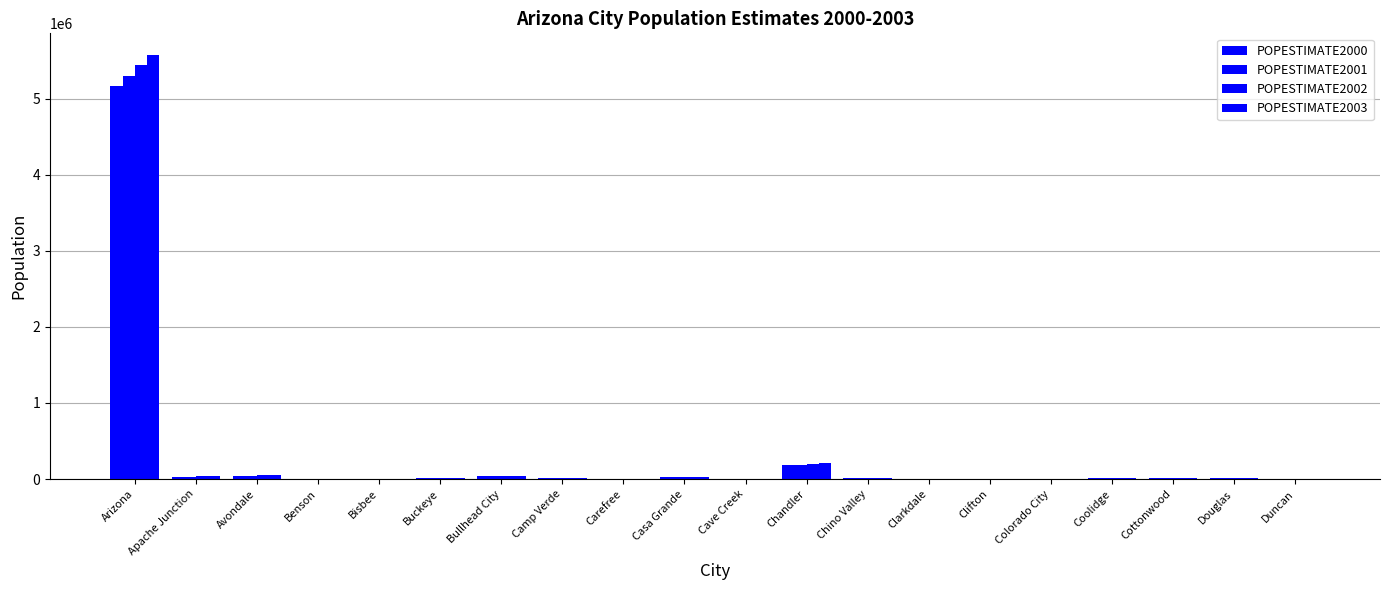

What is the label of the 2nd bar from the left?

Apache Junction